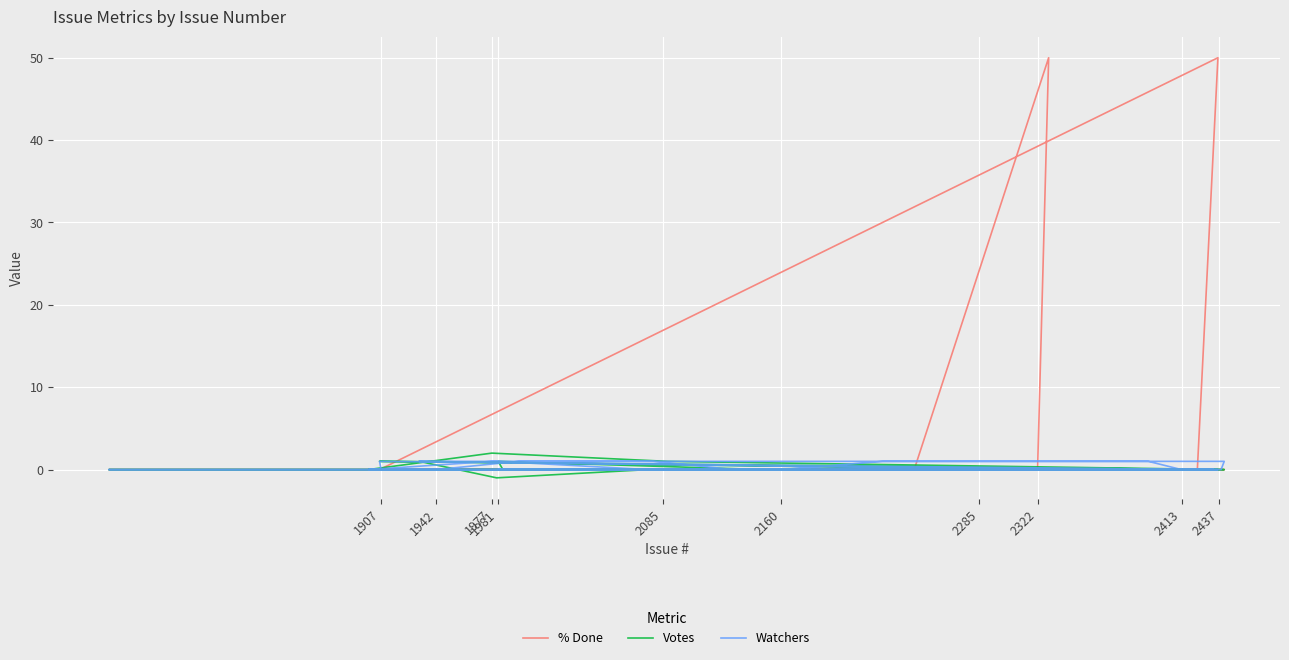

At which category is the sum across all series the highest?

2437